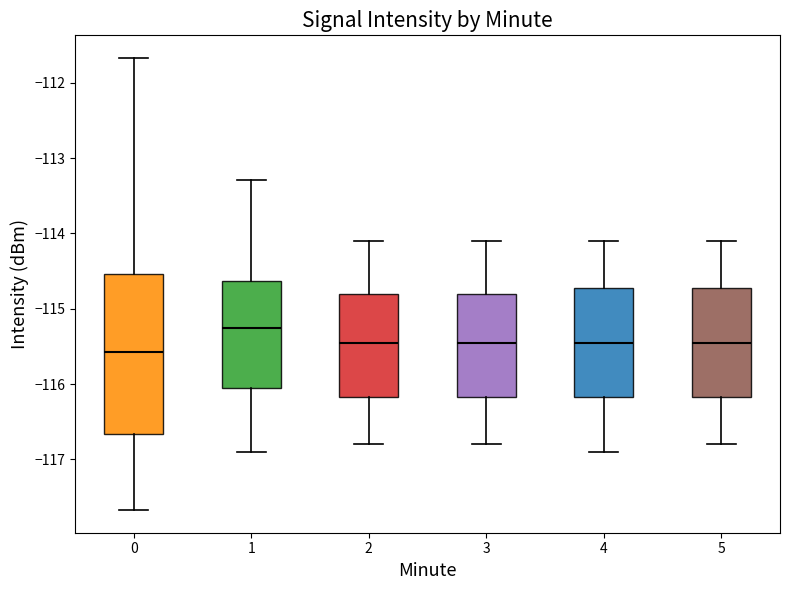

Reading left to right, read every box against the y-axis: the position of its median line, the range the box covers, and the ends of its whiskers. The values are not printed on the chart, so give them approximately, as read against the axis.

0: median -115.6, box -116.7 to -114.5, whiskers -117.7 to -111.7
1: median -115.3, box -116.1 to -114.6, whiskers -116.9 to -113.3
2: median -115.4, box -116.2 to -114.8, whiskers -116.8 to -114.1
3: median -115.4, box -116.2 to -114.8, whiskers -116.8 to -114.1
4: median -115.4, box -116.2 to -114.7, whiskers -116.9 to -114.1
5: median -115.4, box -116.2 to -114.7, whiskers -116.8 to -114.1